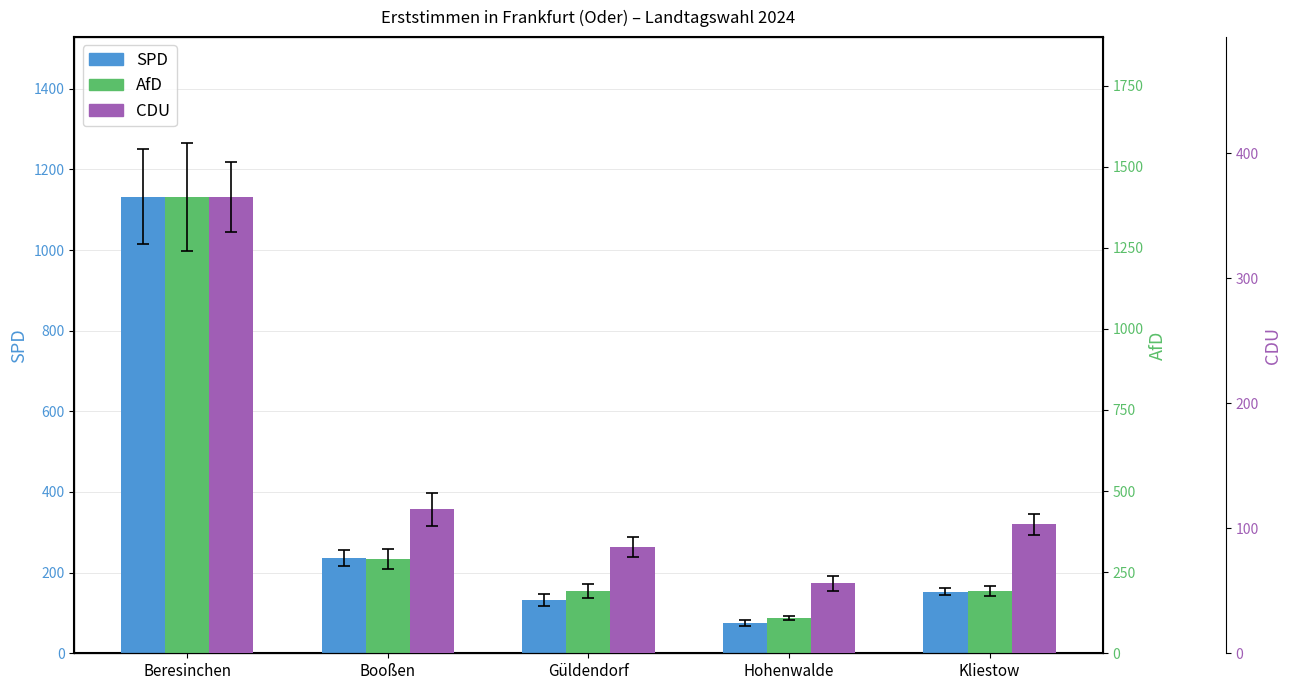

How many values in the AfD series exceed 193?

2